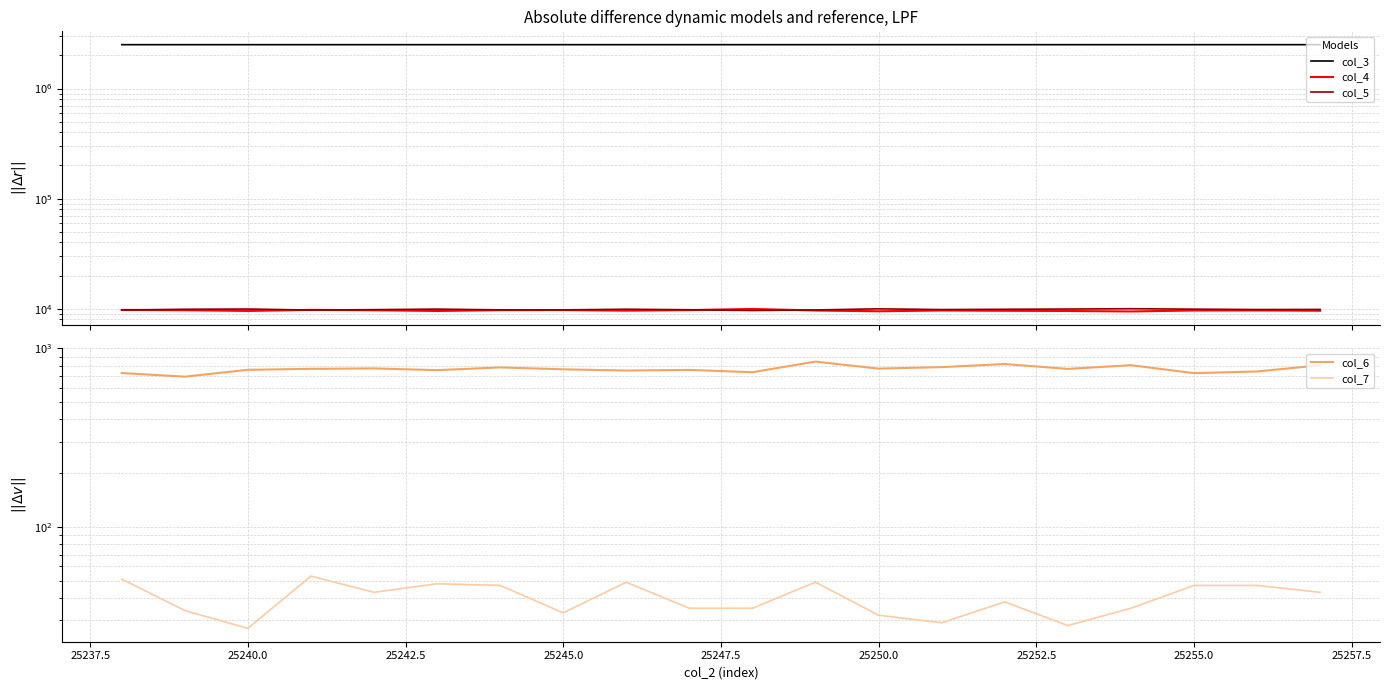

True or false: col_5 has a value of 3038 at 13.

False